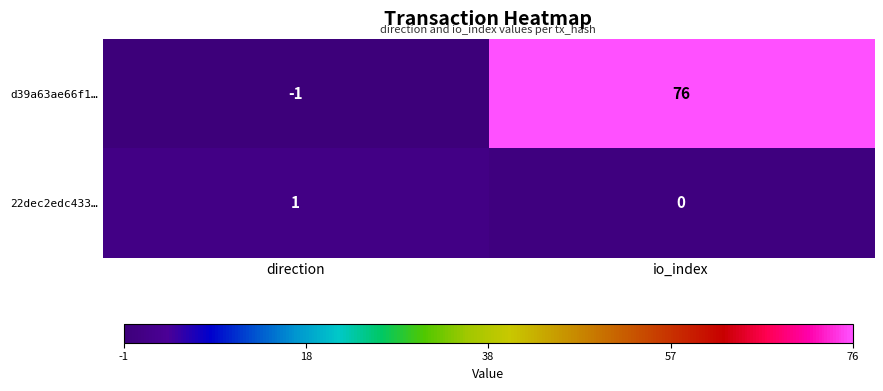

Reading right to left, list all the values displayed in this chart.

d39a63ae66f1…: io_index=76	direction=-1
22dec2edc433…: io_index=0	direction=1